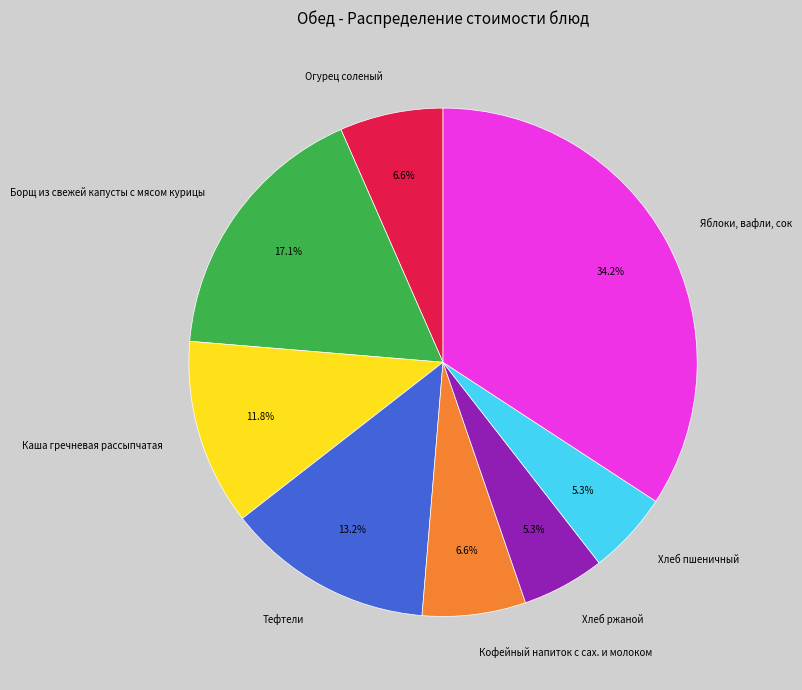

To the nearest percent, what portion does Огурец соленый represent?

7%